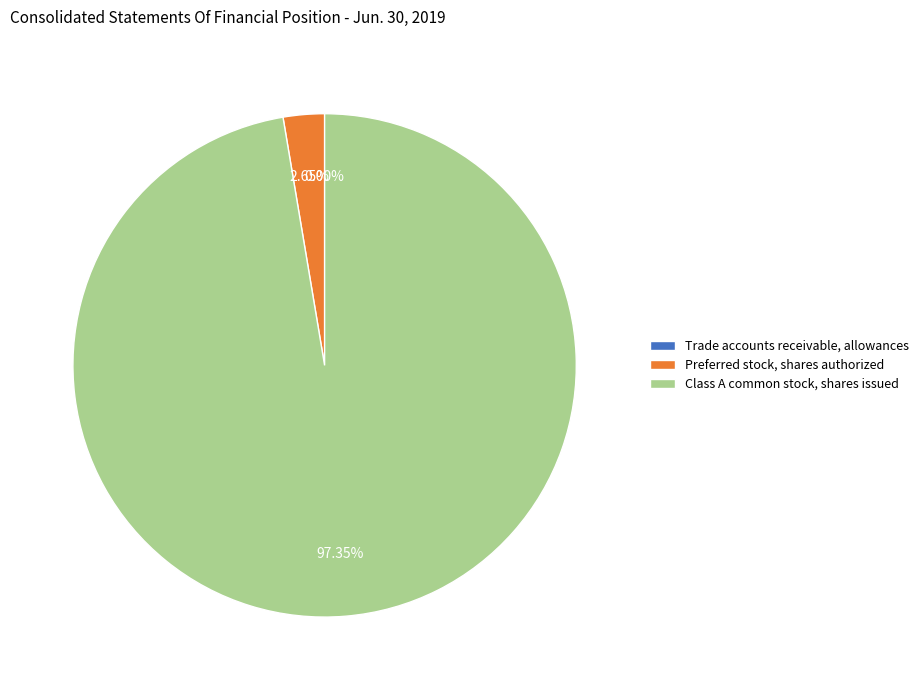

Does Class A common stock, shares issued account for over 50% of the chart?

Yes